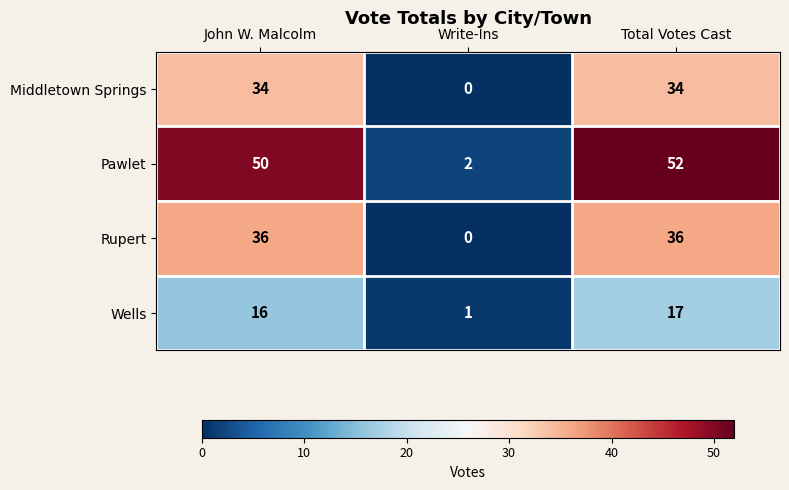

What is the total value across all series at Total Votes Cast?

139